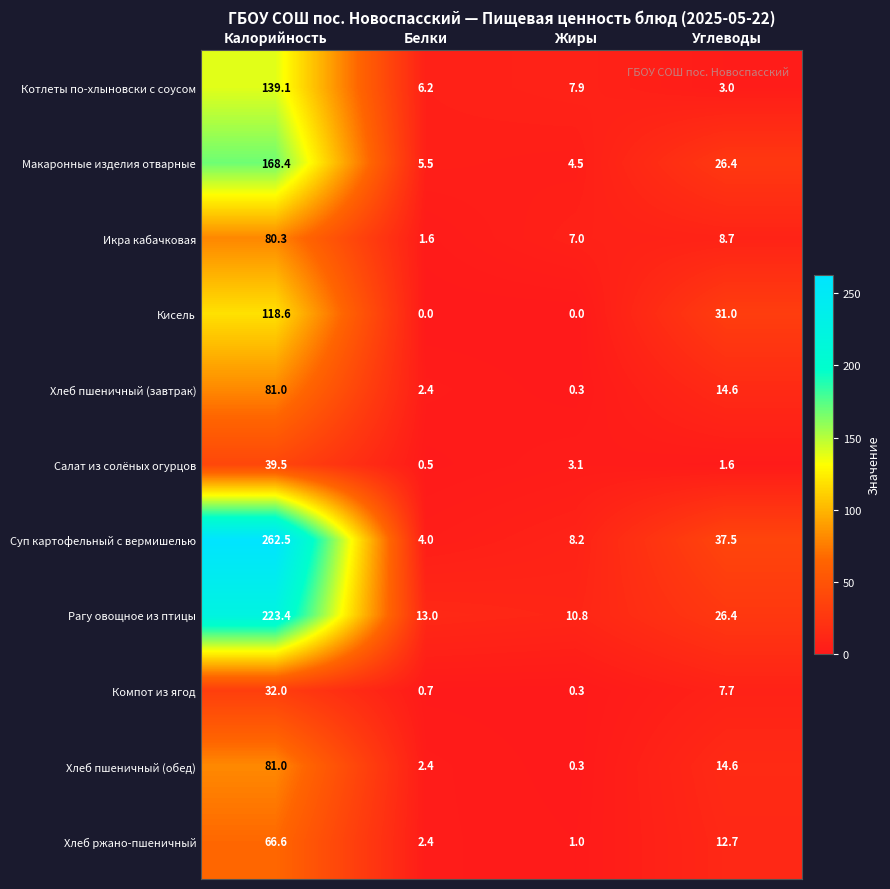

At how many categories does at least one series exceed 178?

1